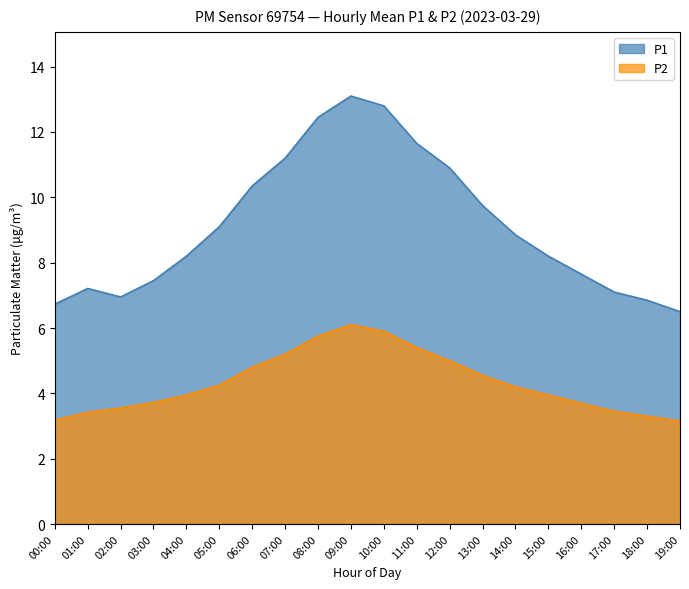

True or false: P2 and P1 cross at least once.

False